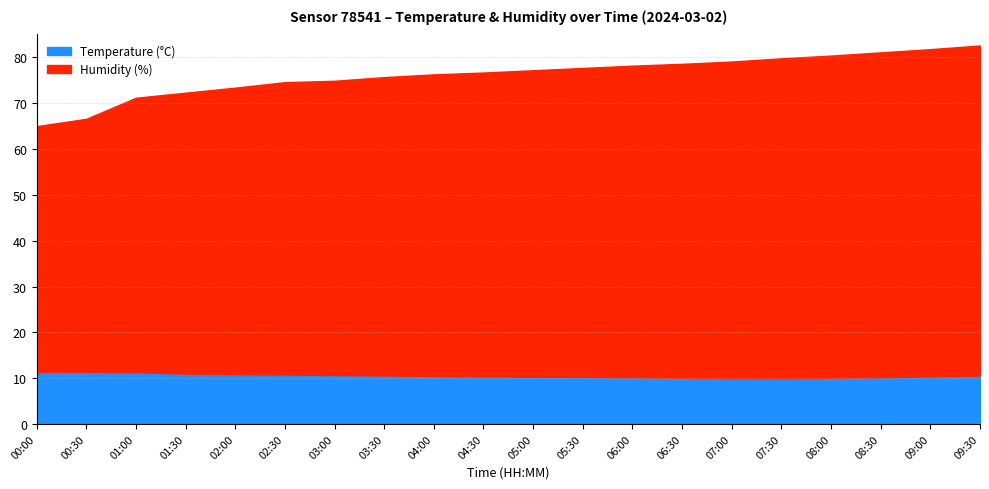

True or false: Humidity and Temperature cross at least once.

False